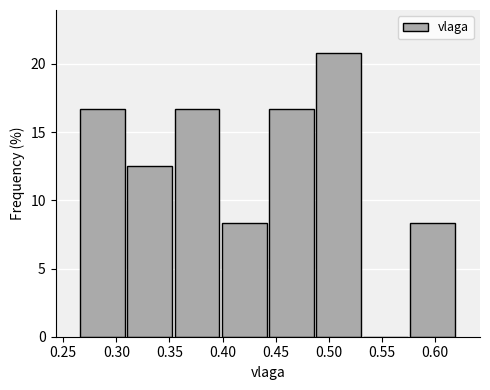

Reading left to right, transcribe this chart: for each bar, give the range it covers on the x-axis and its height. Neither the bar edges nor the heights are printed on the chart, so give them approximately, as read against the axes.

0.265 to 0.310: 16.5
0.310 to 0.355: 12.5
0.355 to 0.400: 16.5
0.400 to 0.445: 8.5
0.445 to 0.485: 16.5
0.485 to 0.530: 21.0
0.530 to 0.575: 0
0.575 to 0.620: 8.5